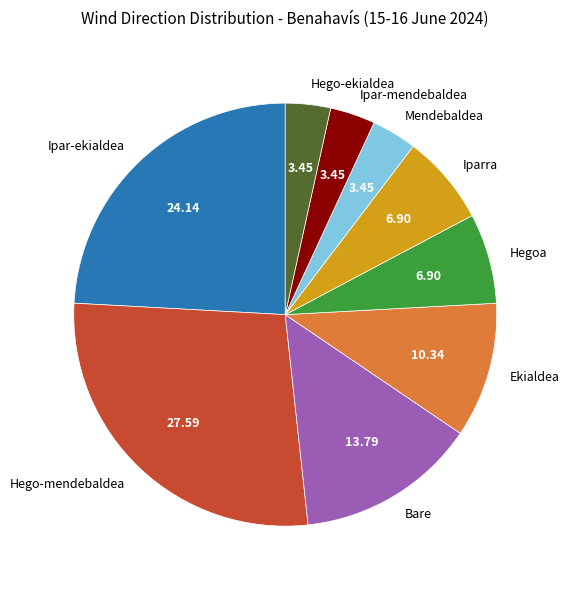

Does any single category account for the majority?

No